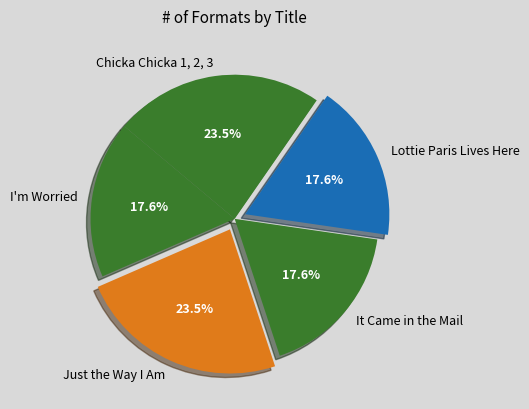

Which has a higher value, It Came in the Mail or Just the Way I Am?

Just the Way I Am